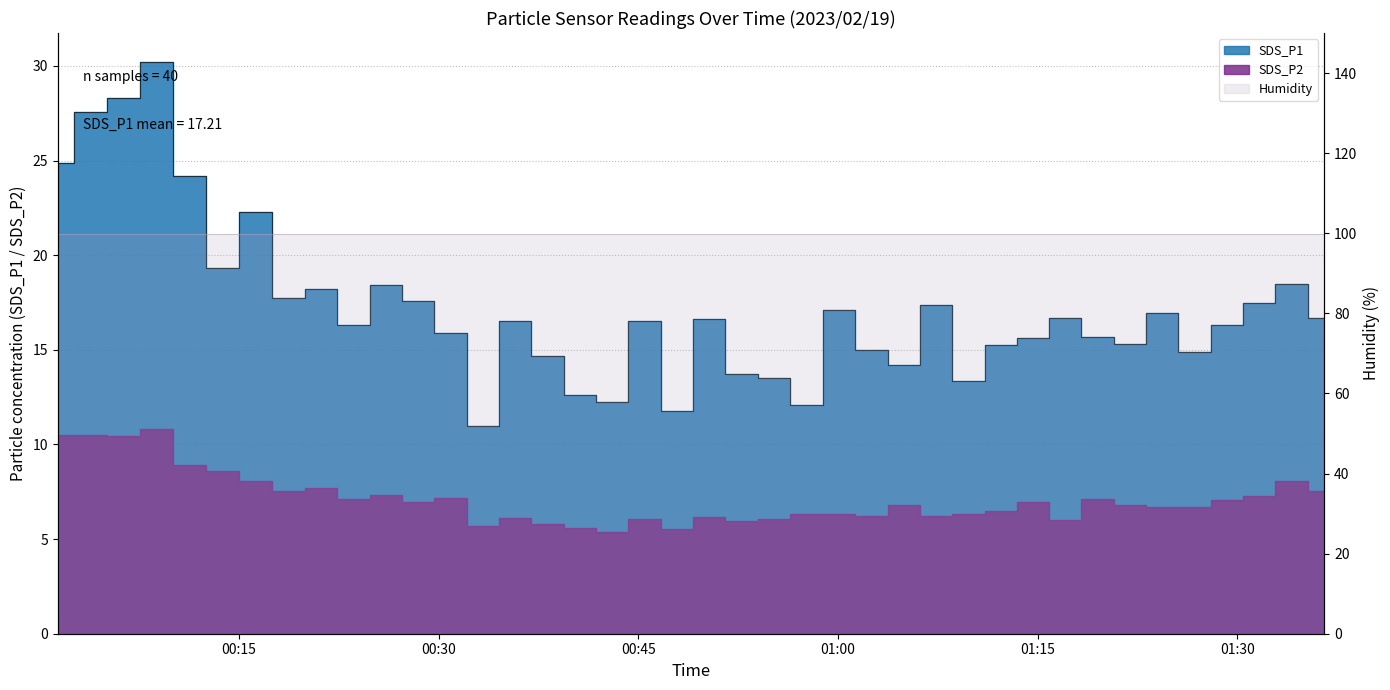

True or false: there are more than 1 points higher than both neighbors.

True